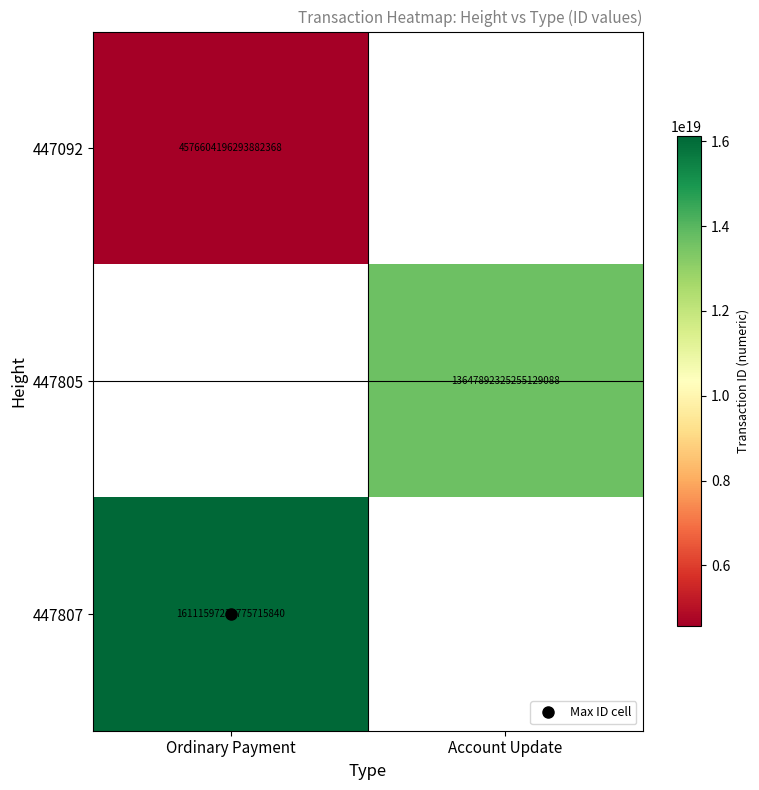

Between Account Update and Ordinary Payment, which is larger?

Ordinary Payment